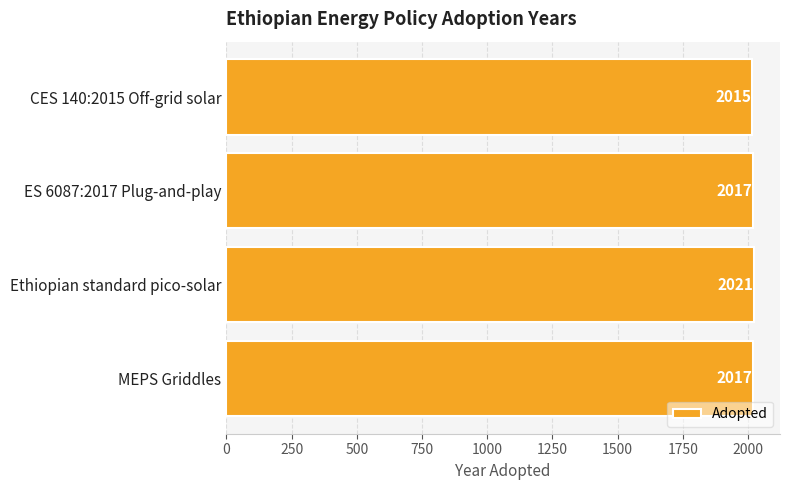

How many series are shown in this chart?

1